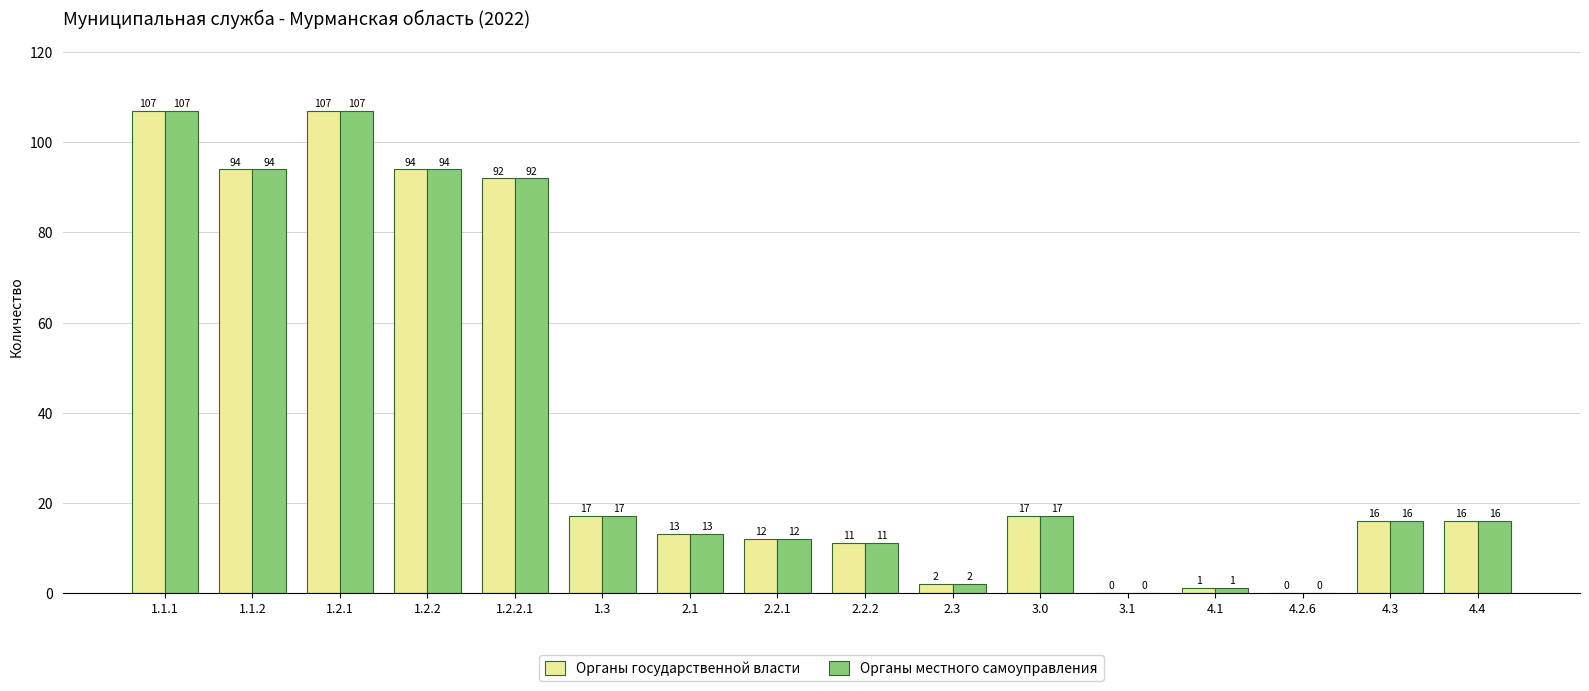

Is the value of Органы местного самоуправления at 4.2.6 greater than the value of Органы государственной власти at 1.2.2.1?

No